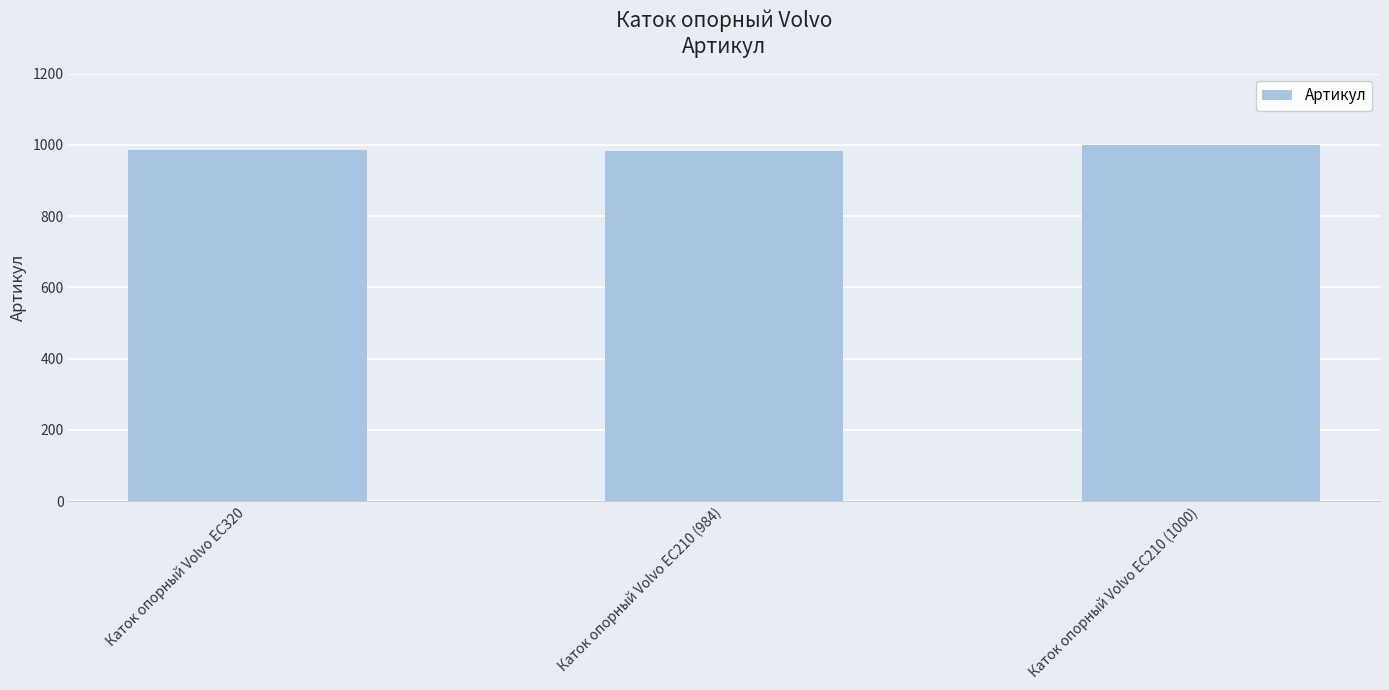

True or false: the data shows 985 at Каток опорный Volvo EC320.

True